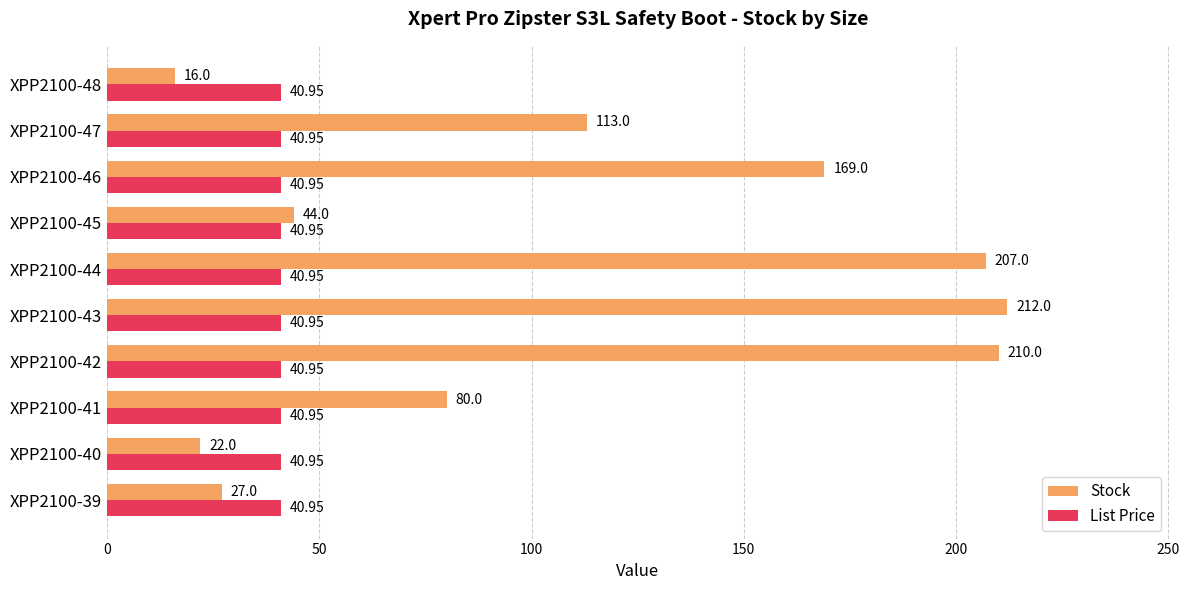

Which series has the largest total across all categories?

Stock